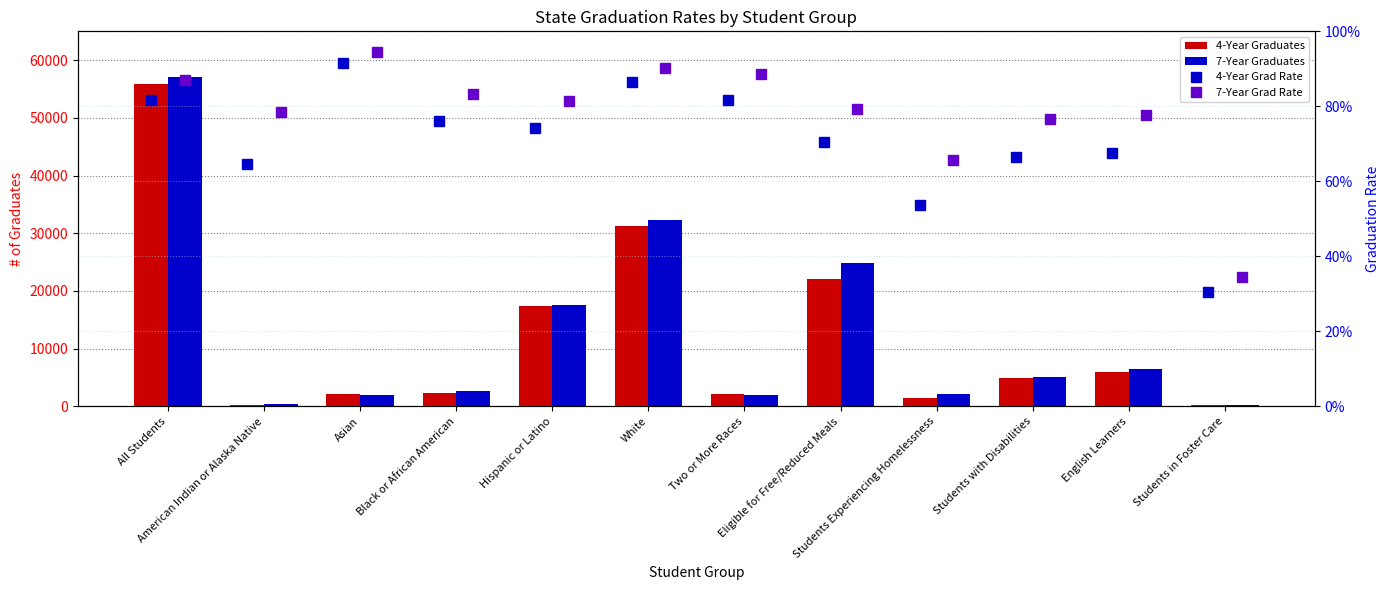

Is it true that 7-Year Grad Rate equals 0.3 at English Learners?

False